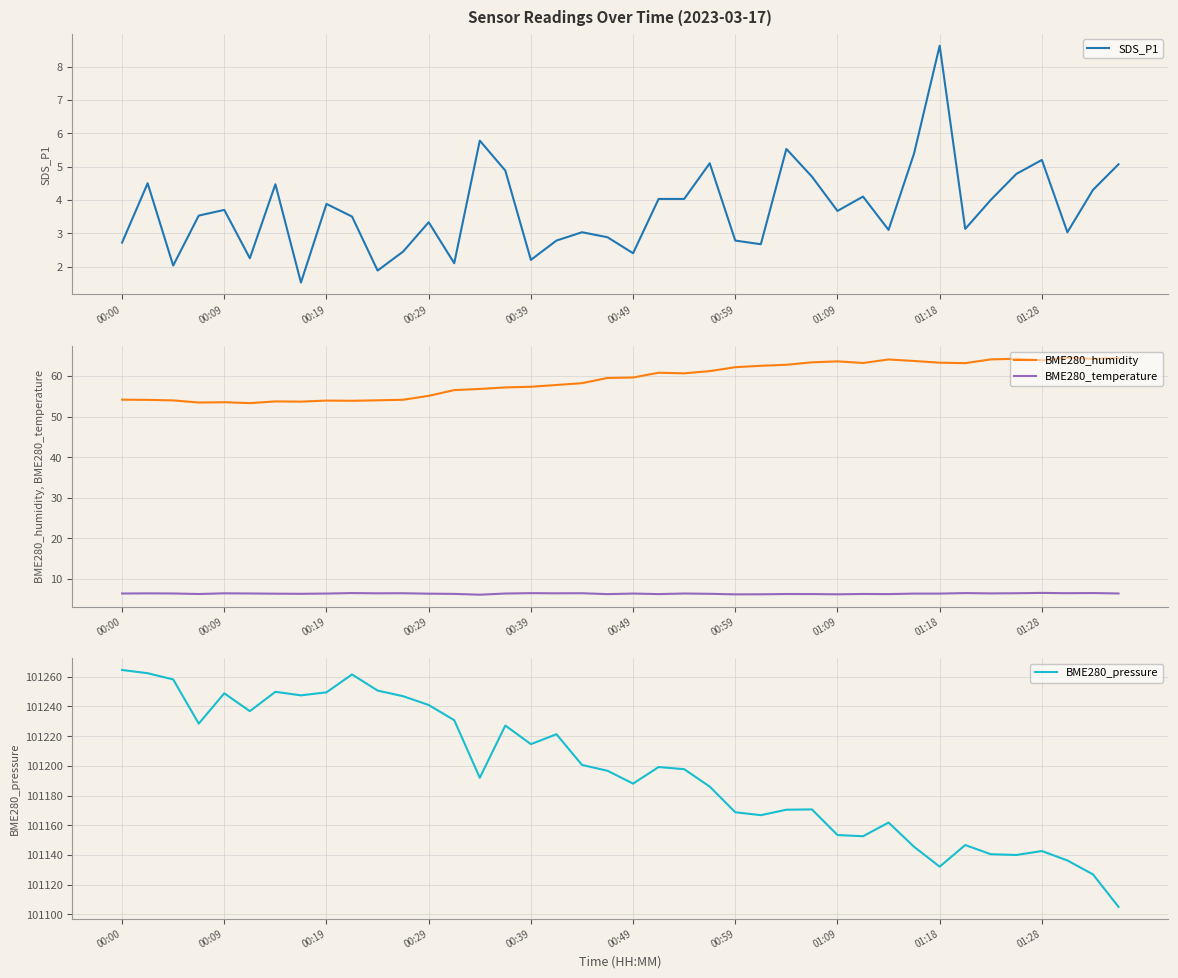

Rank the series by their maximum value, from highest to lowest.

BME280_pressure, BME280_humidity, SDS_P1, BME280_temperature